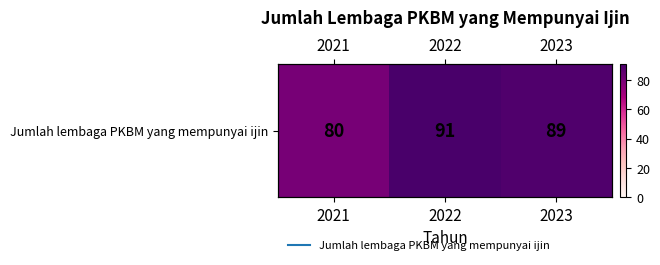

Rank the categories by value from highest to lowest.

2022, 2023, 2021